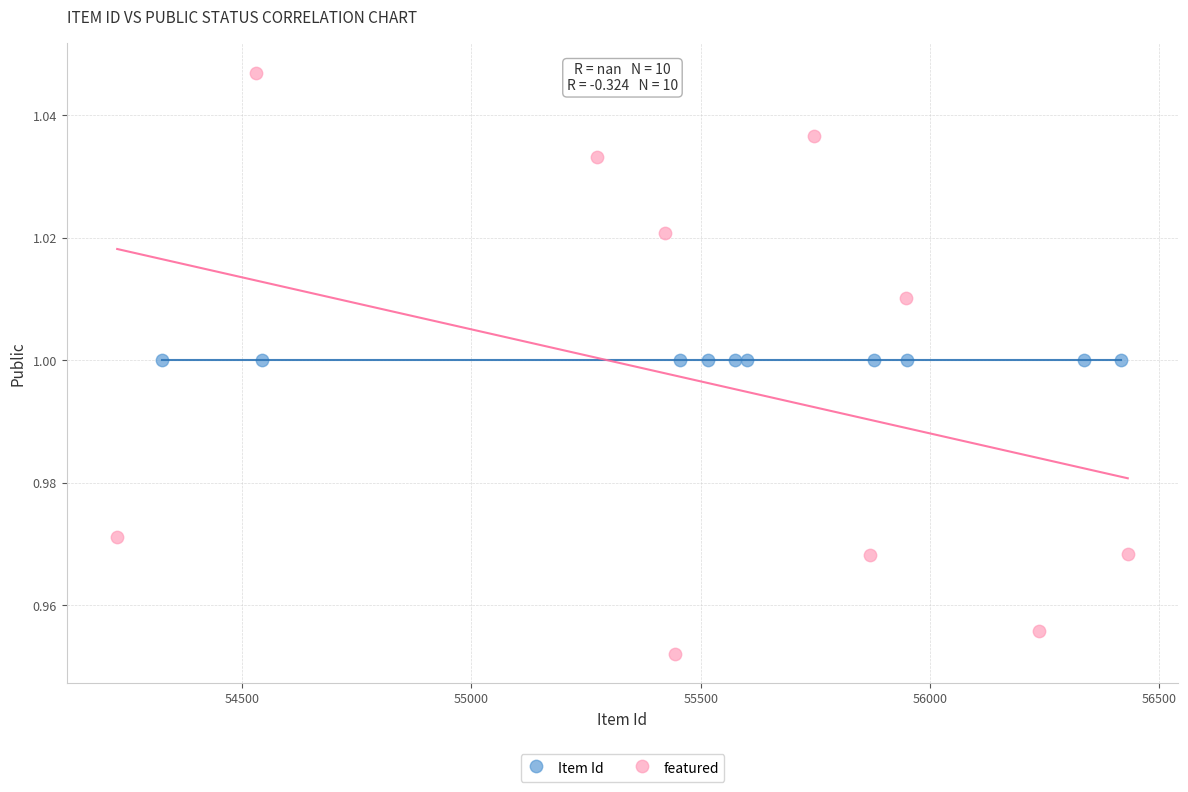

Which series reaches the maximum Y coordinate?

featured